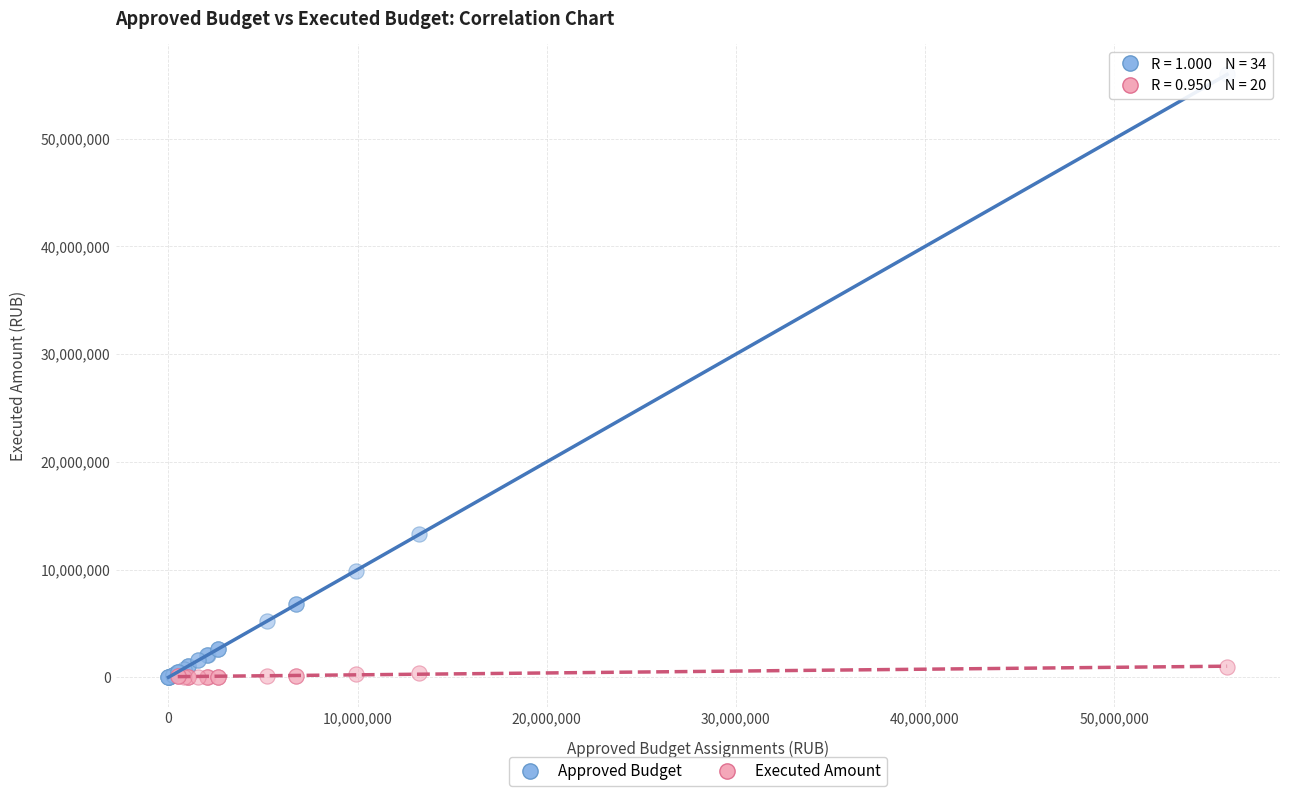

Which series contains the highest Y value?

Approved Budget